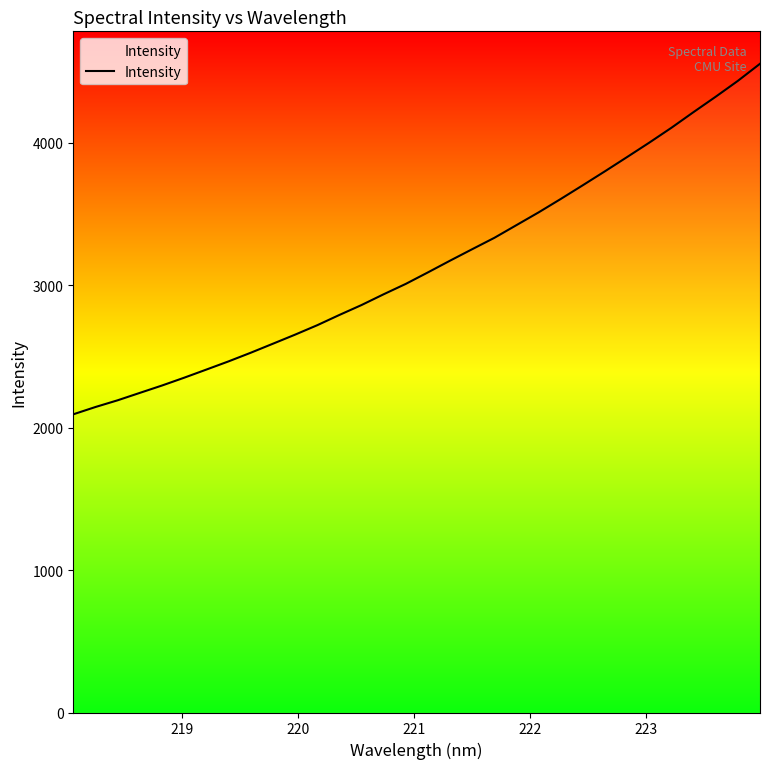

What is the smallest value displayed?

2093.5